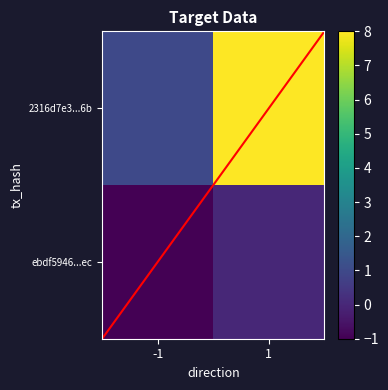

At how many categories does at least one series exceed 0?

2